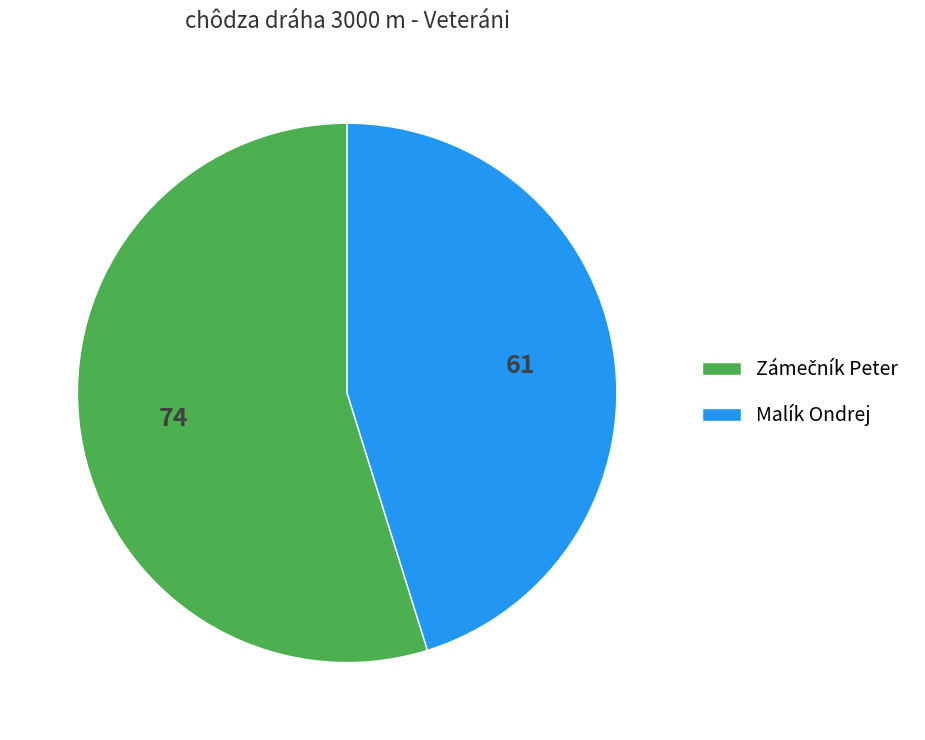

True or false: Malík Ondrej accounts for 34% of the total.

False